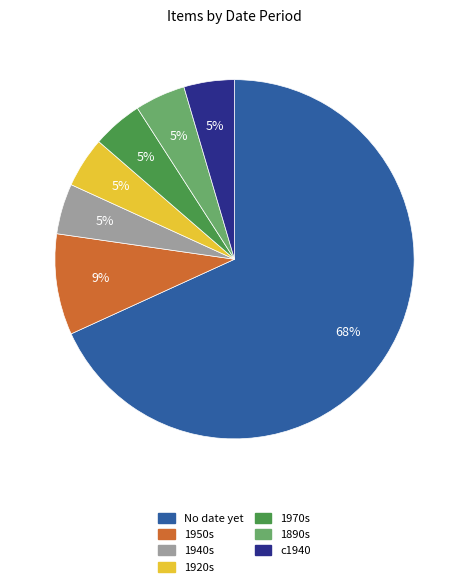

To the nearest percent, what portion does 1890s represent?

5%